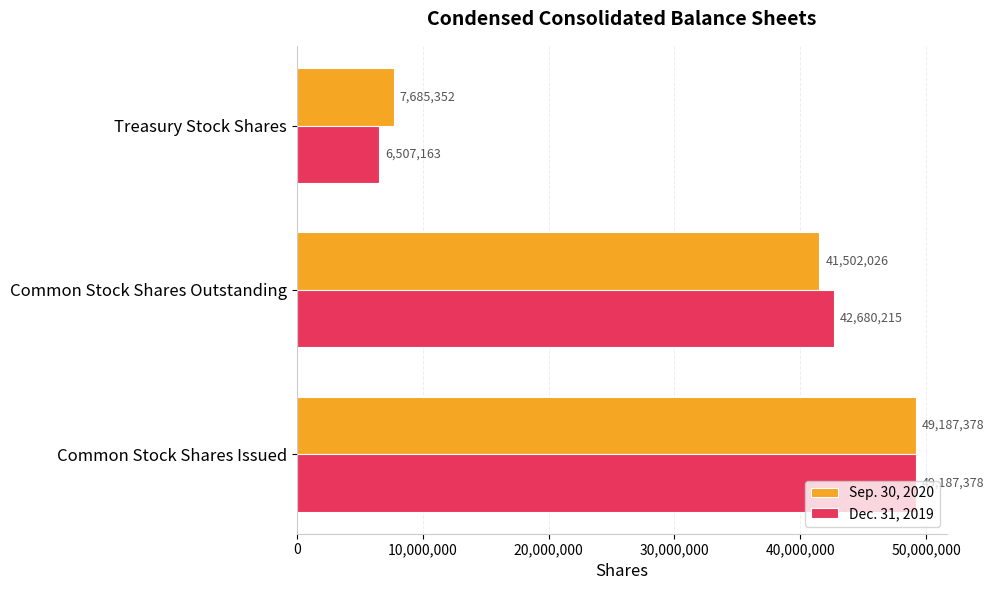

What is the difference between the Dec. 31, 2019 values at Treasury Stock Shares and Common Stock Shares Outstanding?

36173052